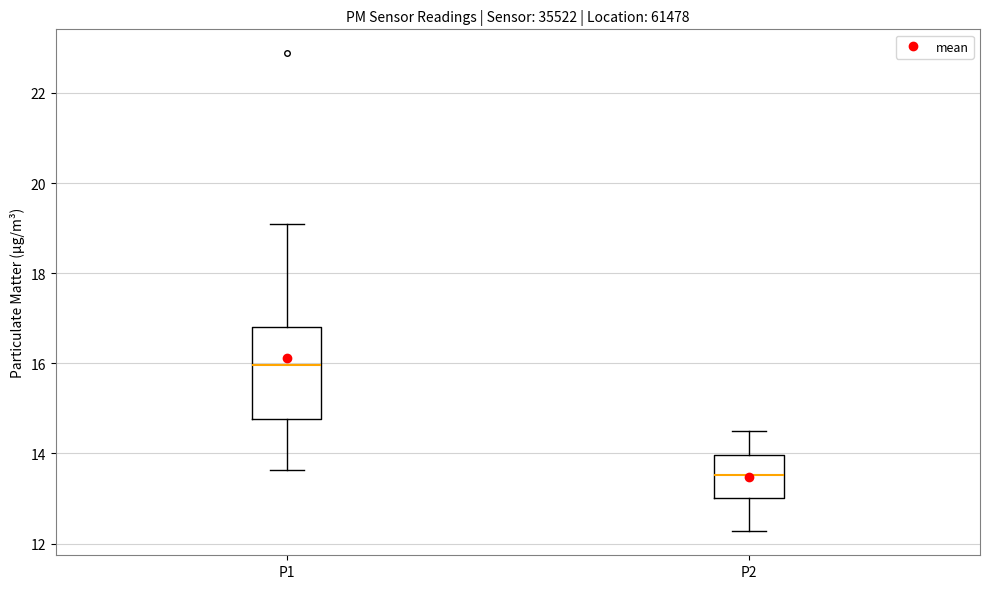

Where does the median line of the box for P1 sit on the y-axis? The values are not printed on the chart, so give them approximately, as read against the axis.

16.0